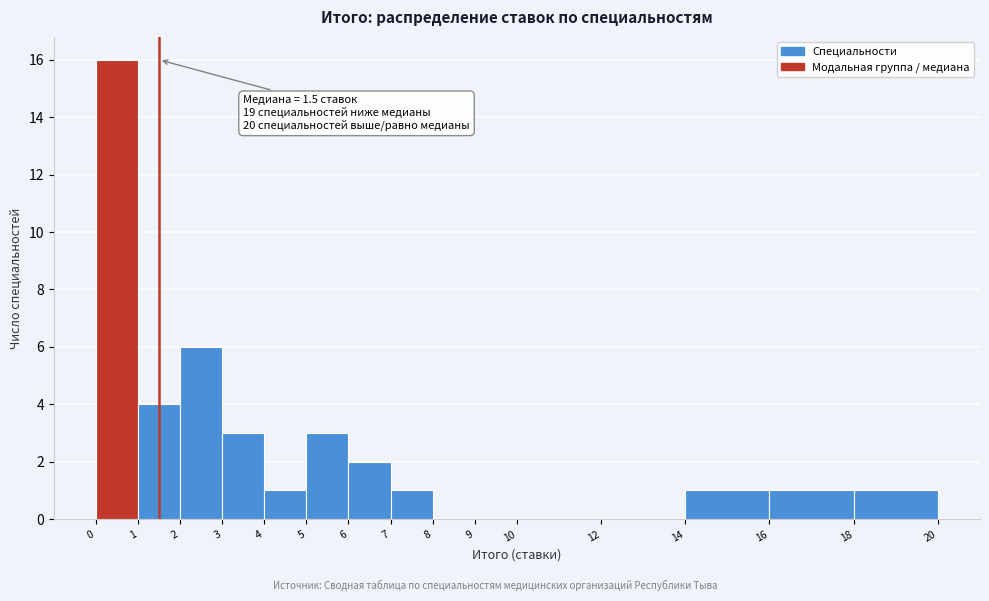

Which range on the x-axis has the tallest bar?

0 to 1